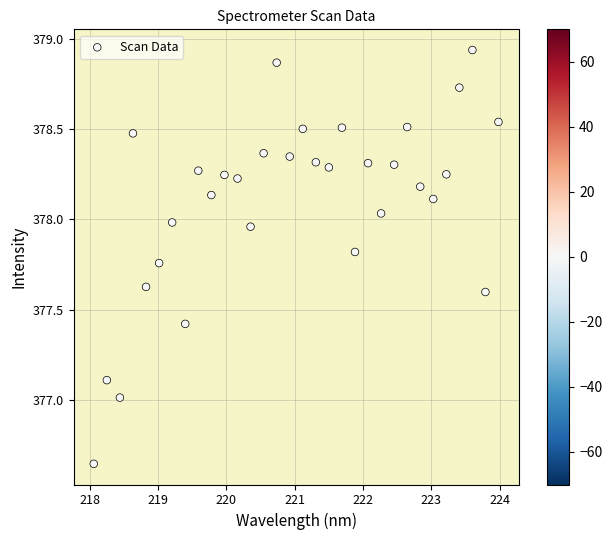

What is the range of X values (max minus min)?

5.9